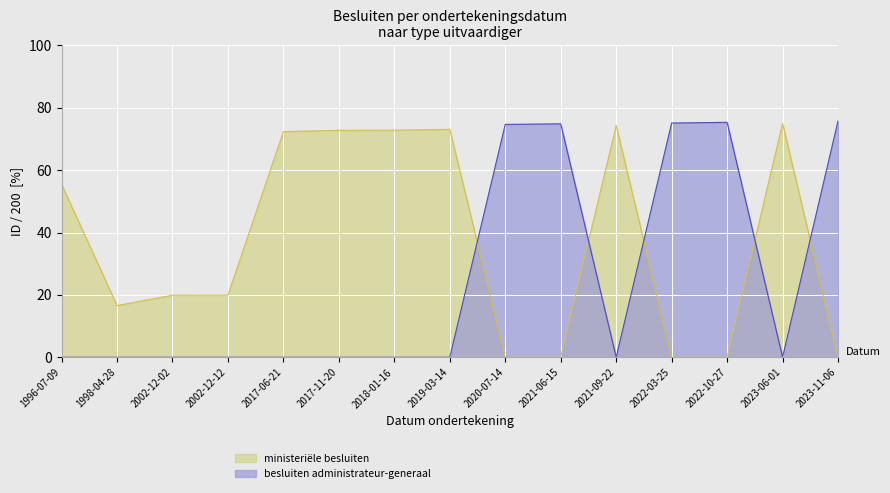

Where is the first local minimum for besluiten administrateur-generaal?

2021-09-22